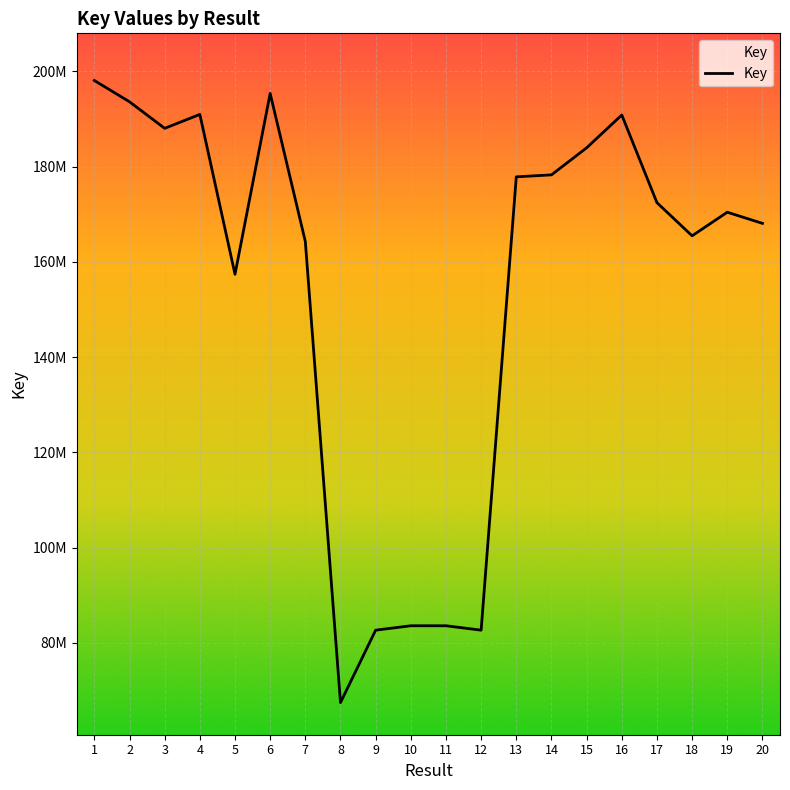

What is the difference between the values at 9 and 14?

95577973